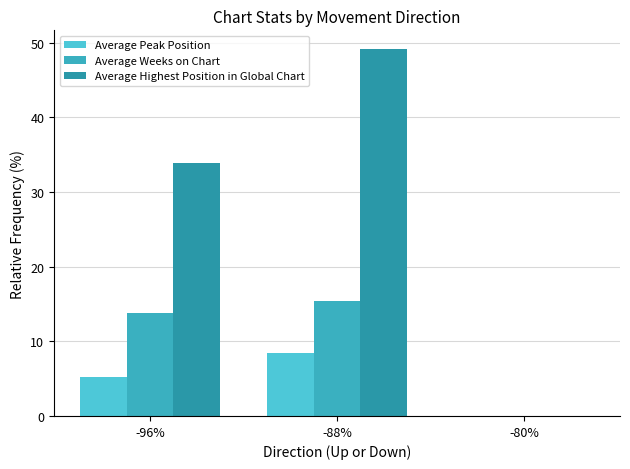

At how many categories does at least one series exceed 20?

2